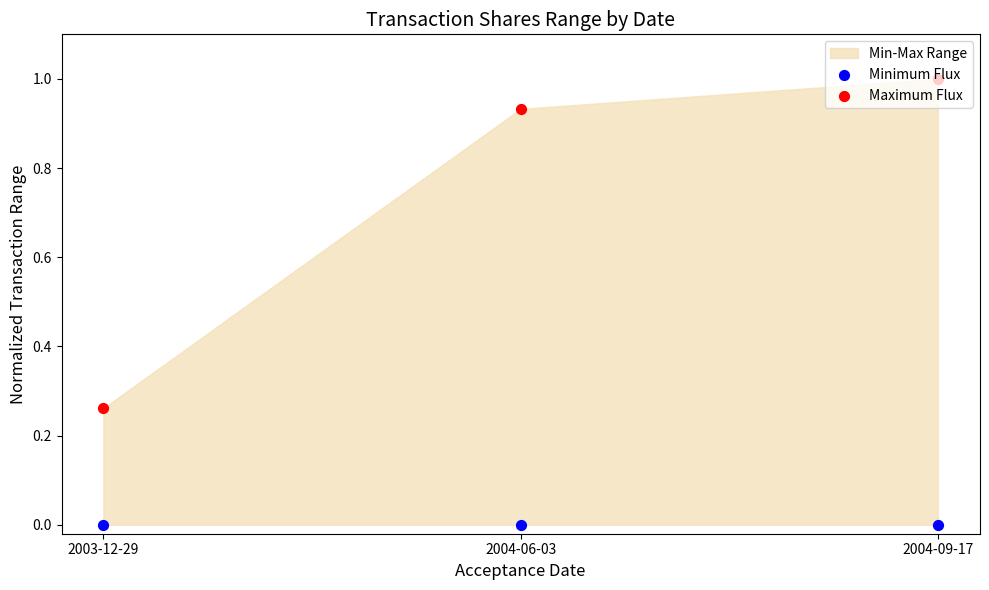

At how many categories does at least one series exceed 0?

3